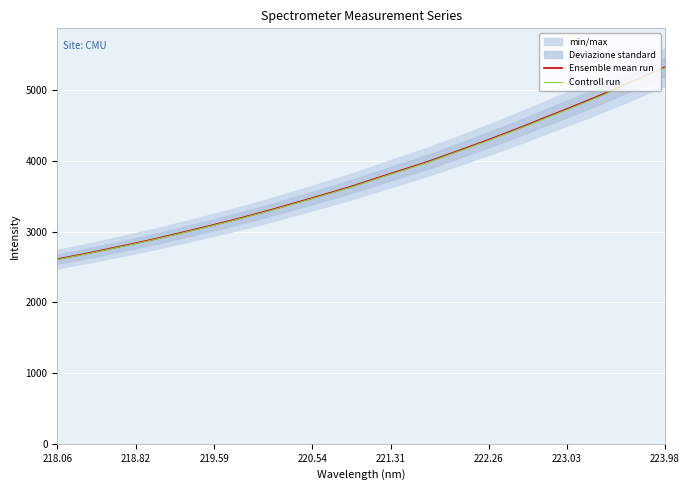

What is the maximum value for Ensemble mean run?

5326.1